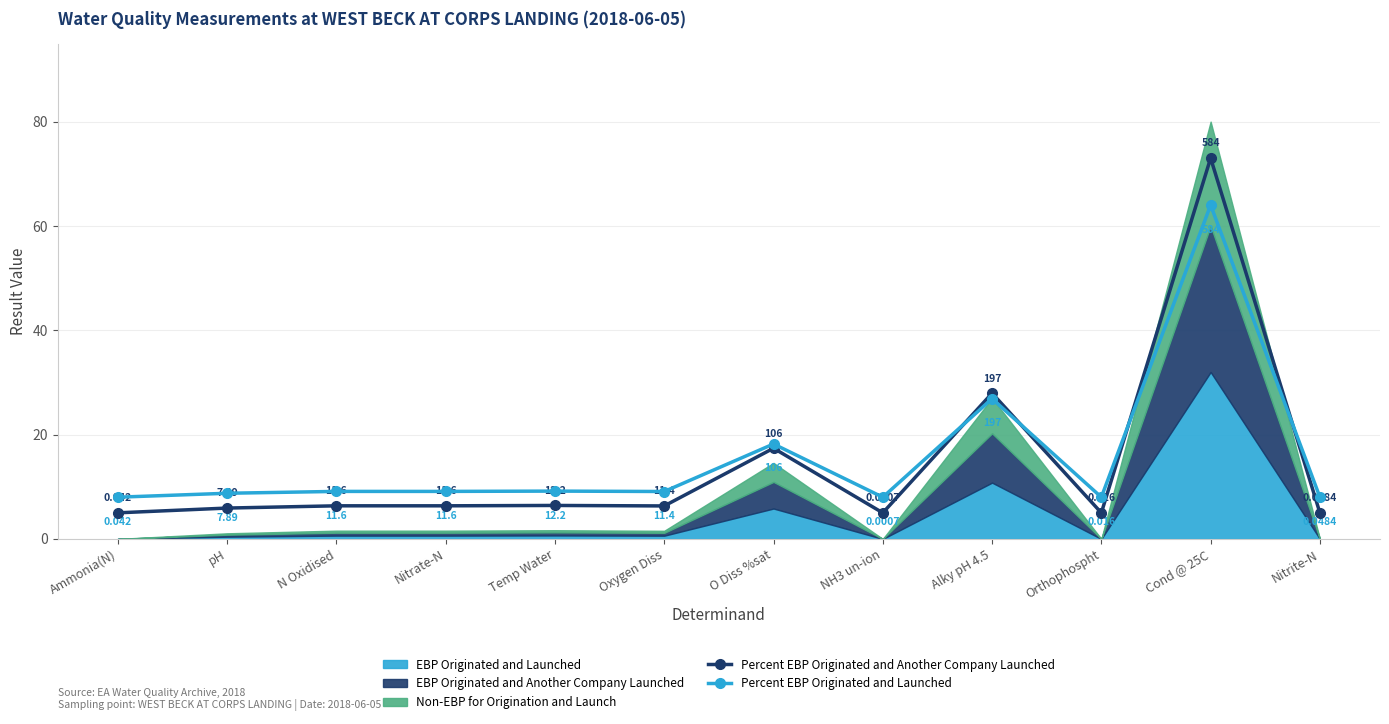

At how many categories does at least one series exceed 40?

1